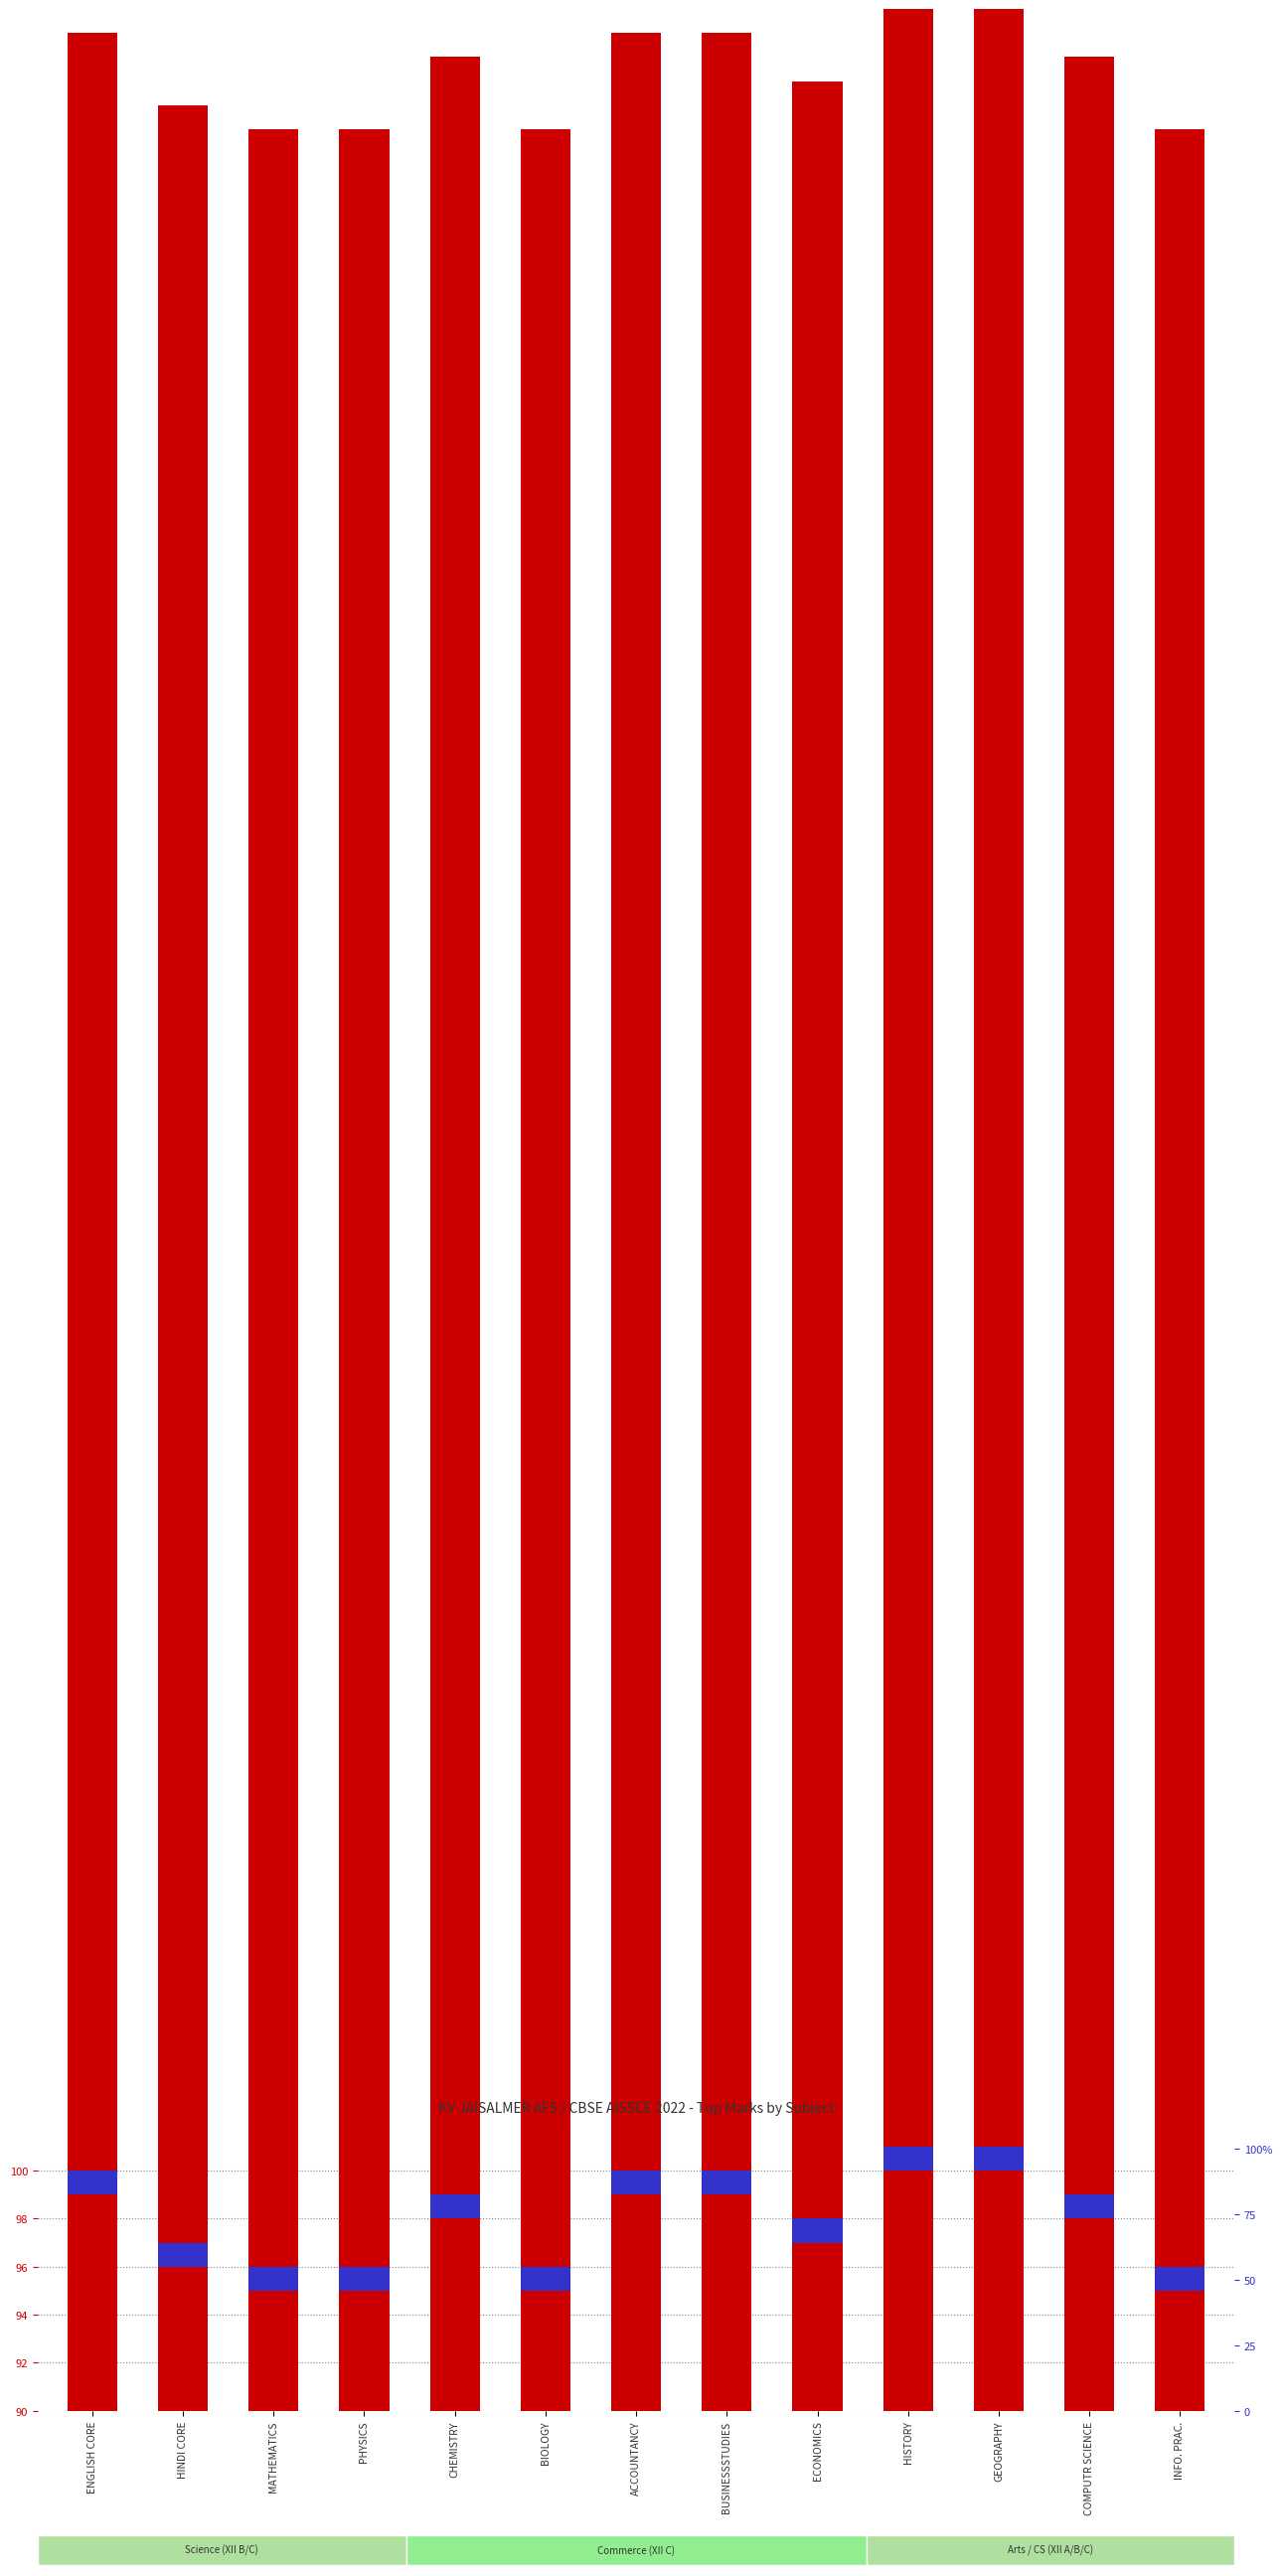

What is the ratio of the value at INFO. PRAC. to the value at ACCOUNTANCY?

1.0